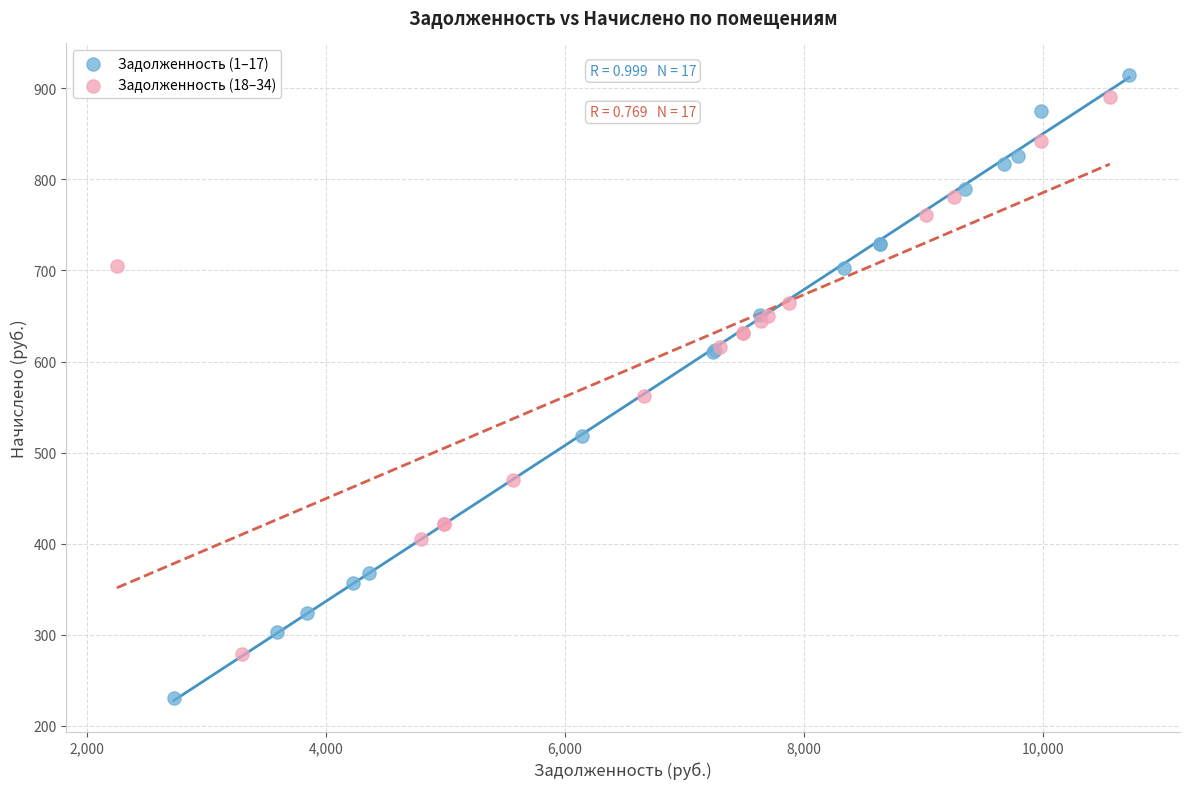

Which series has the widest spread of Y values?

Задолженность (1–17)